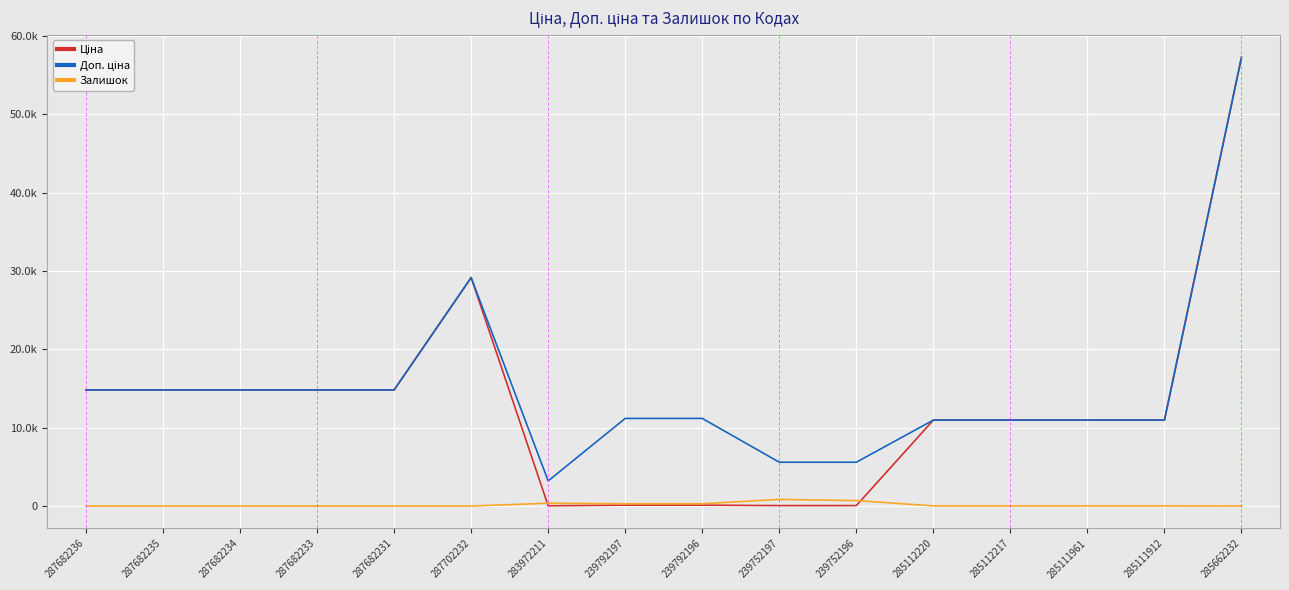

Which category has the highest value in the Залишок series?

239752197